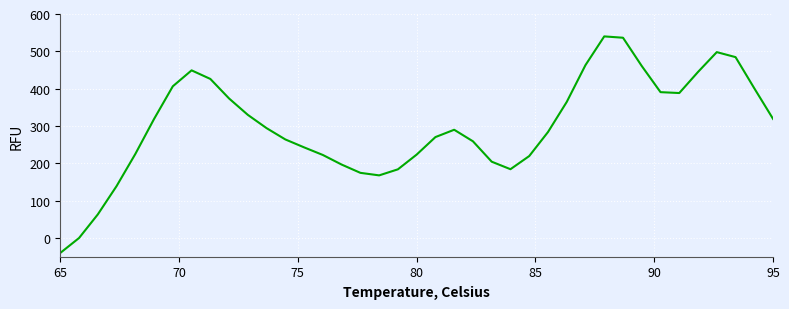

What is the minimum value shown in the chart?

-40.0